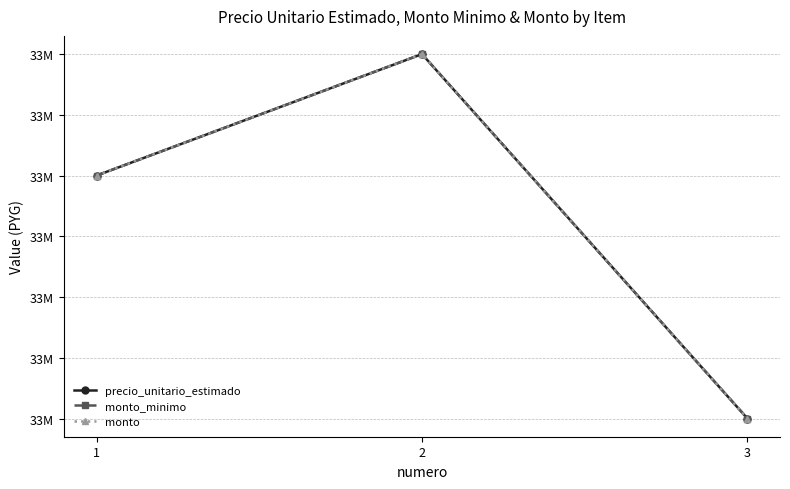

At which label is precio_unitario_estimado closest to 33300000?

1